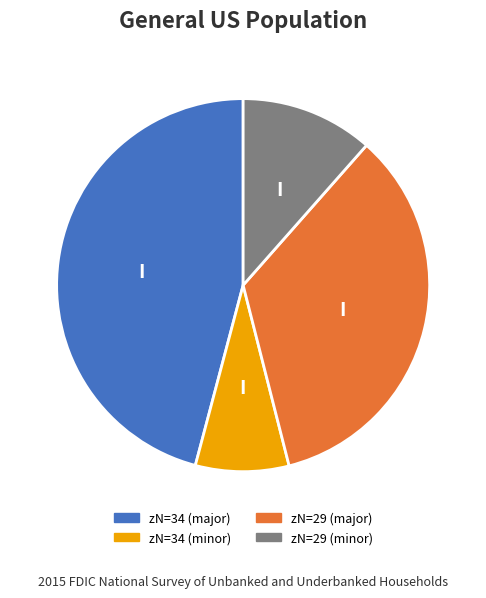

Count the number of slices in the pie.

4